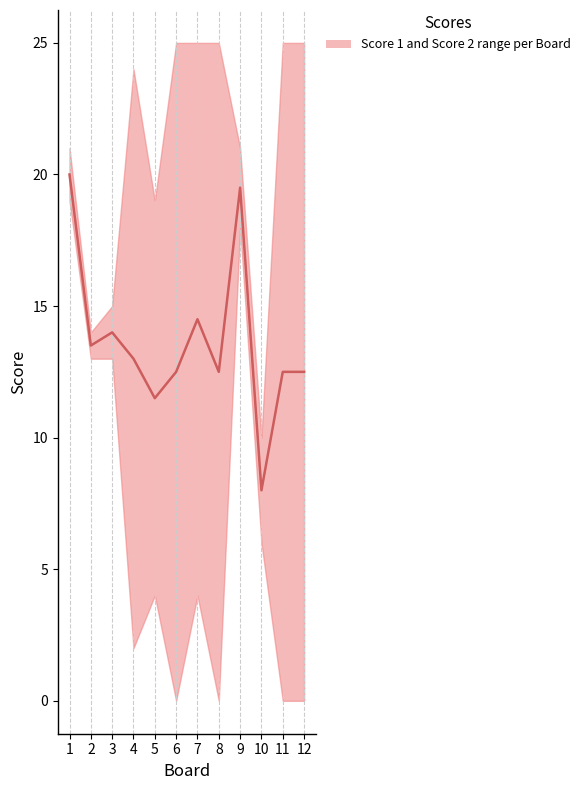

True or false: the data shows 8.0 at 10.

True